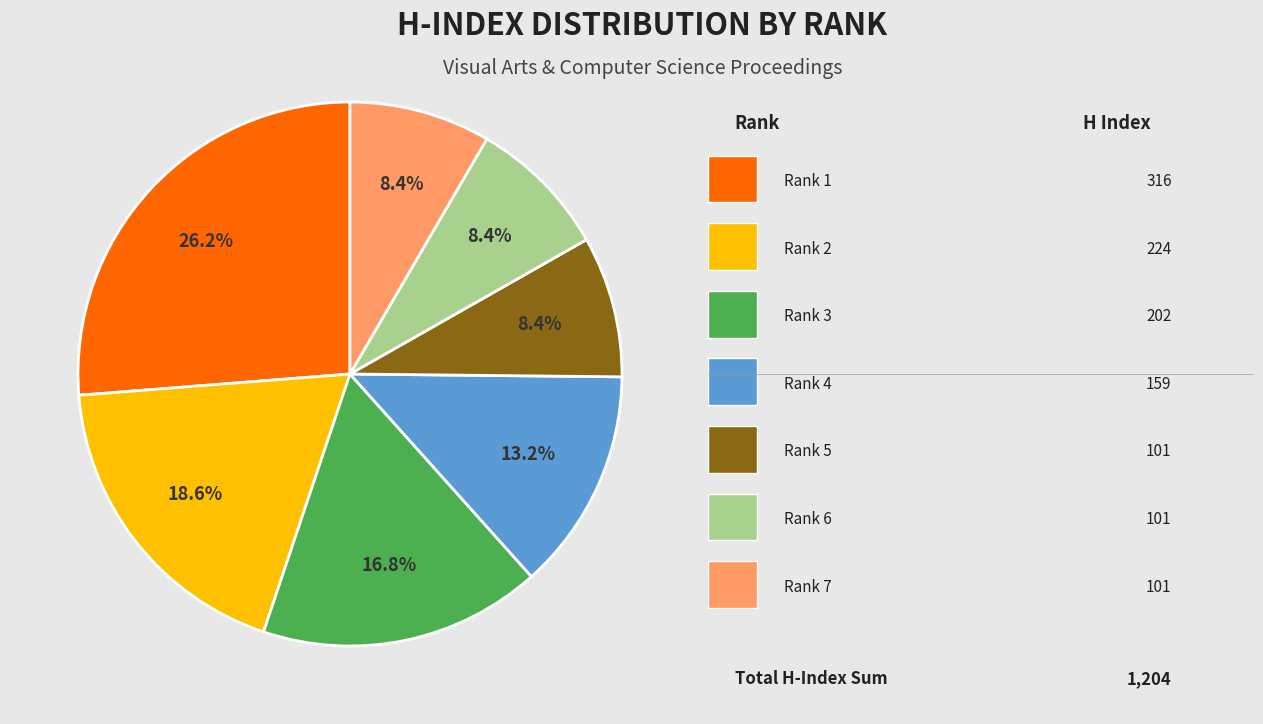

Is there any slice that represents more than half of the pie?

No